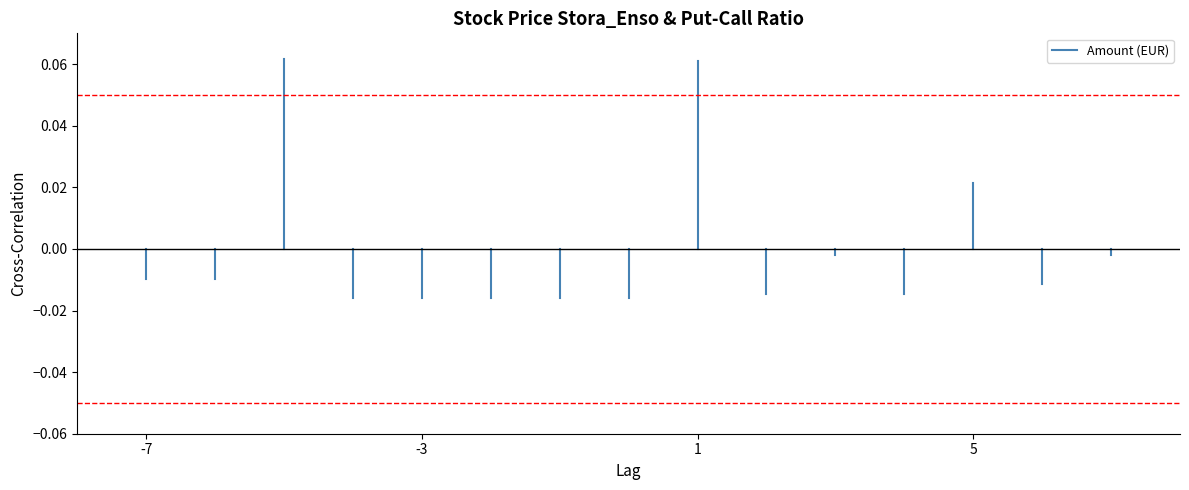

The chart shows a value of -0.0 at -7. True or false?

True